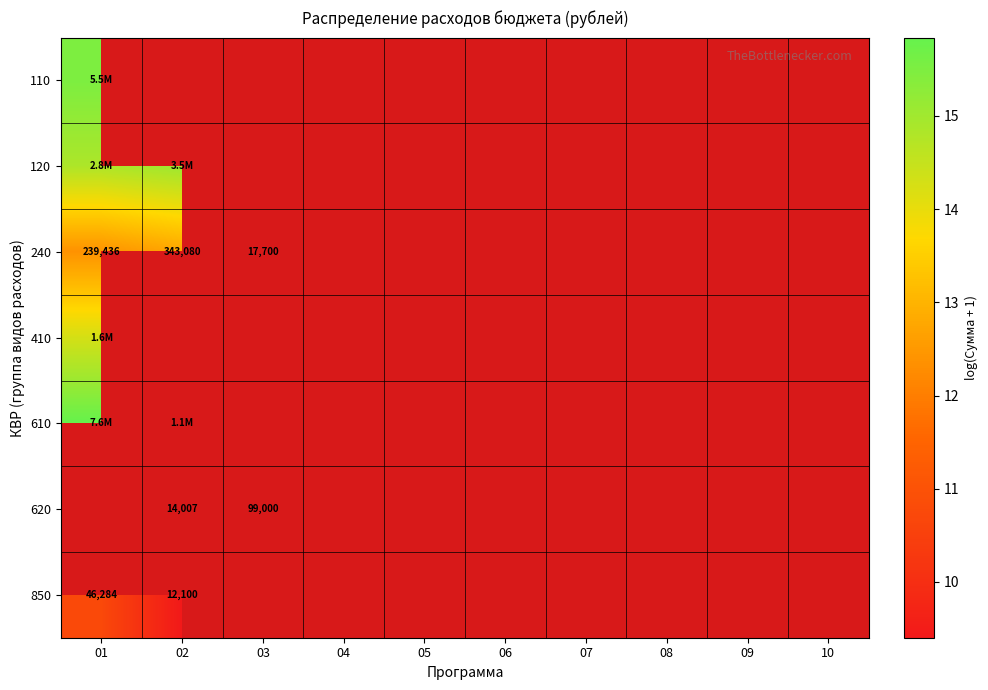

How many positive values does the 850 series have?

2